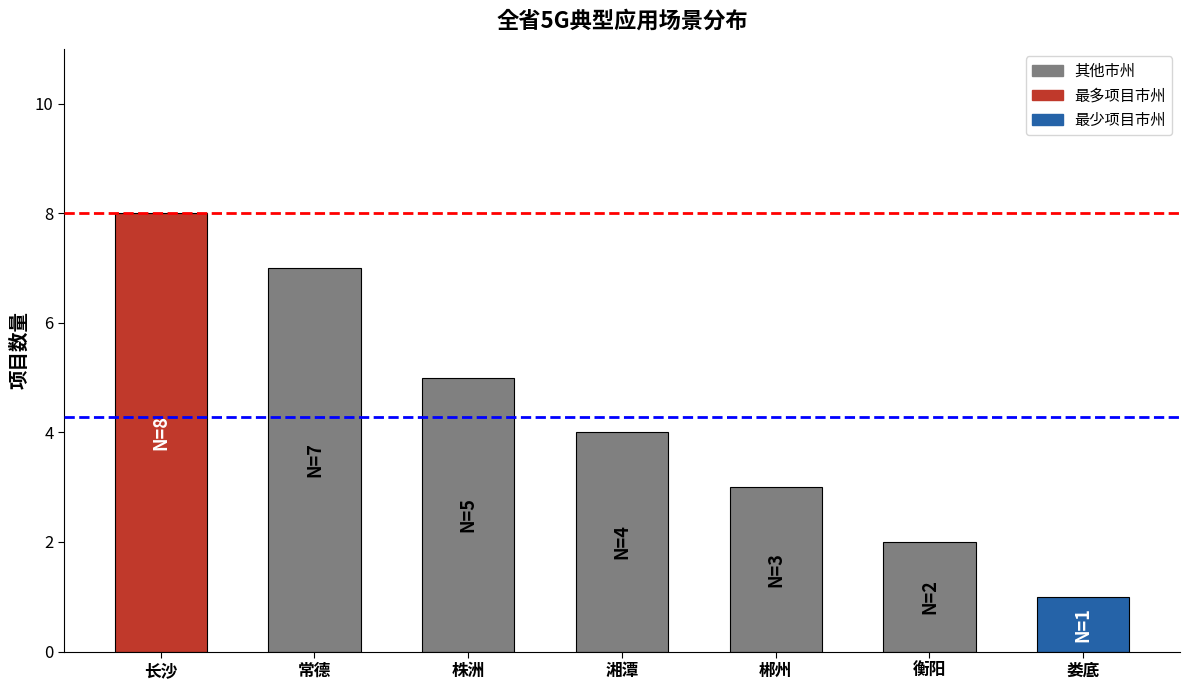

What is the label of the 7th bar from the right?

长沙